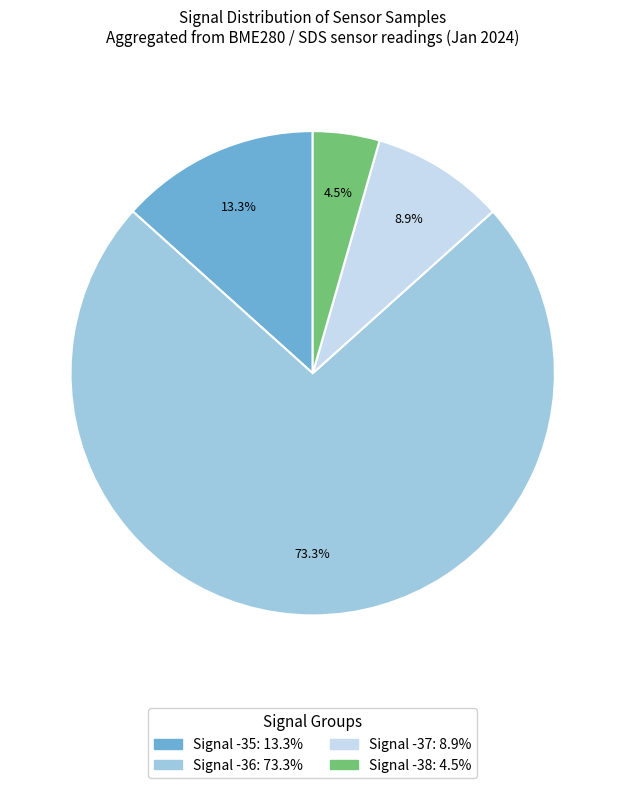

Does any single category account for the majority?

Yes